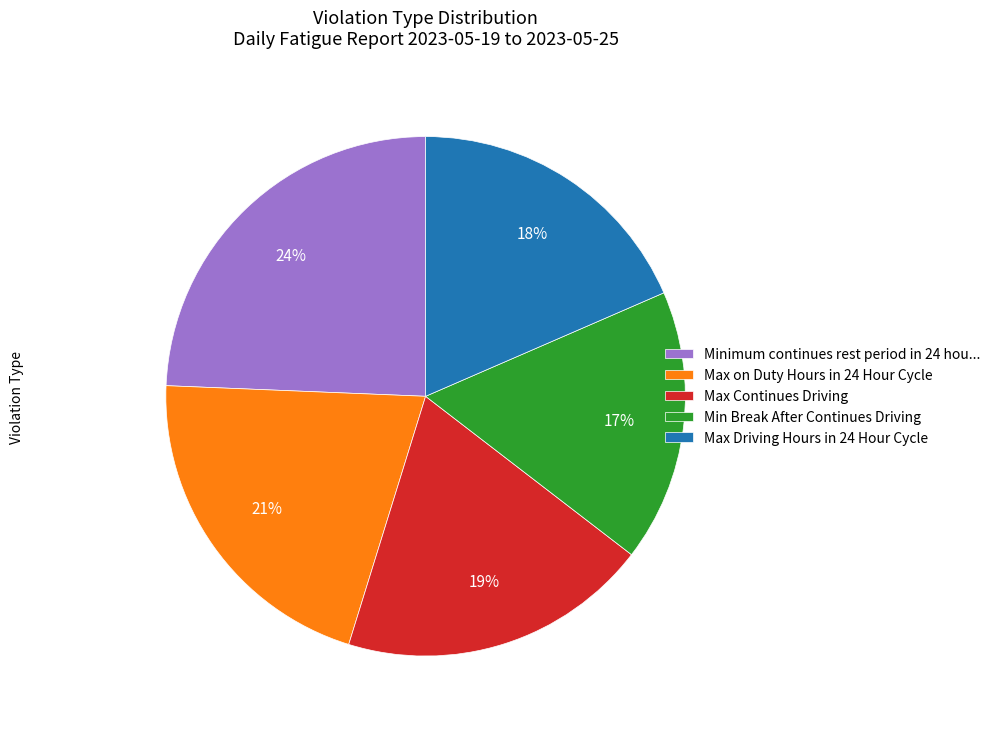

How many segments does this pie chart have?

5